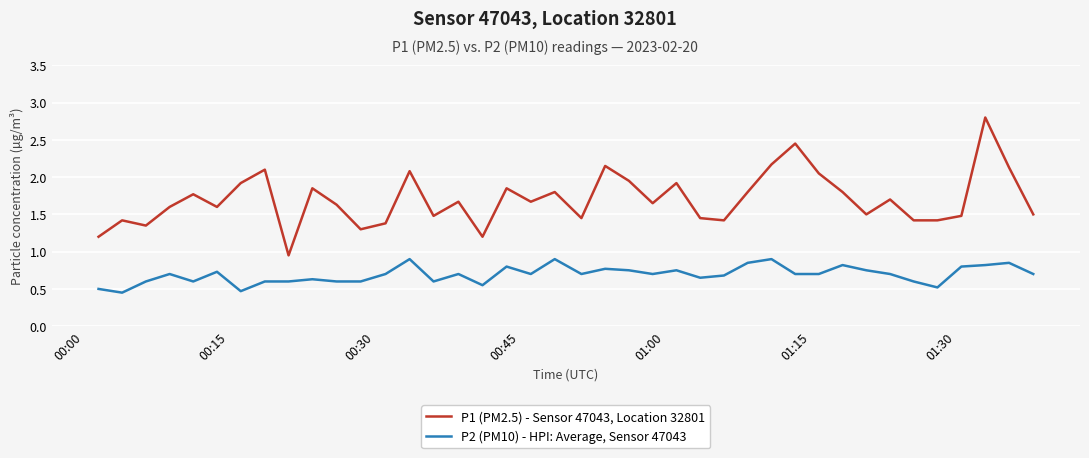

Which series has the largest range (max minus min)?

P1 (PM2.5) - Sensor 47043, Location 32801